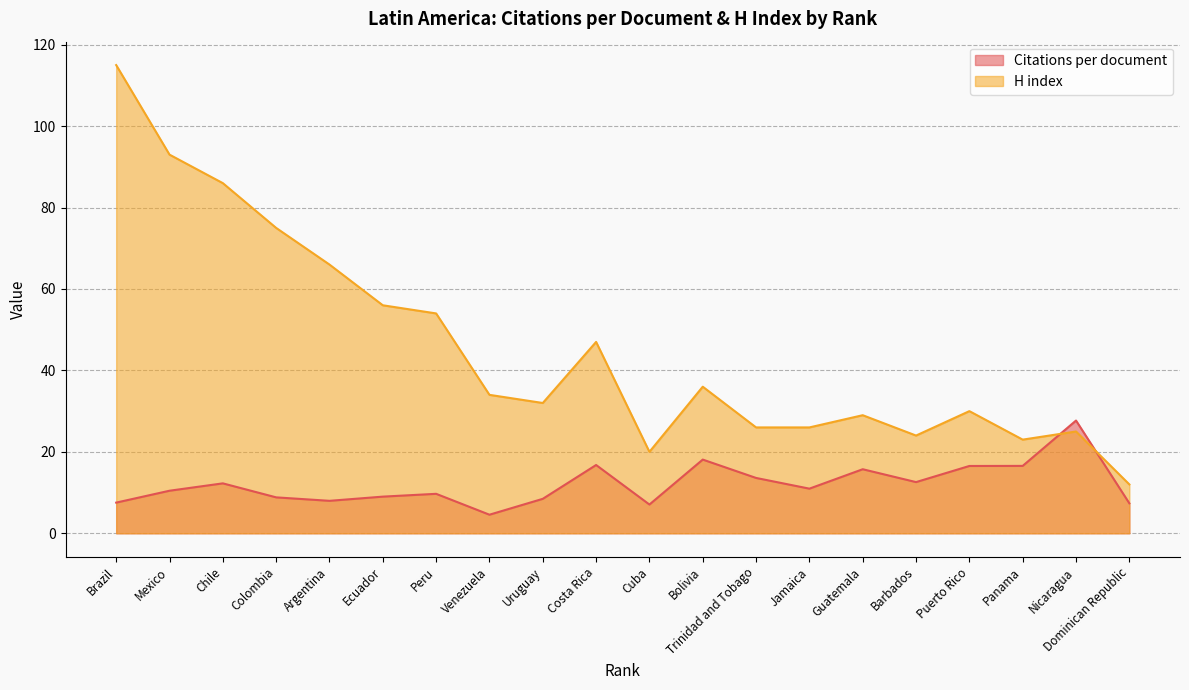

In Citations per document, how many points are higher than both neighbors (excluding endpoints)?

6